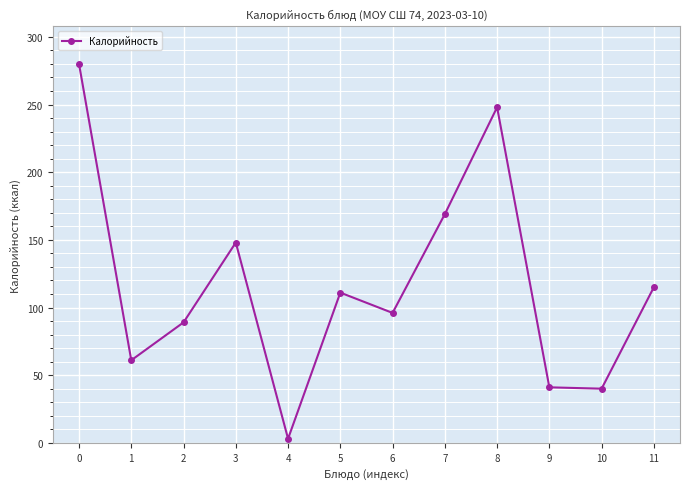

Is it true that the value at 9 is 74?

False